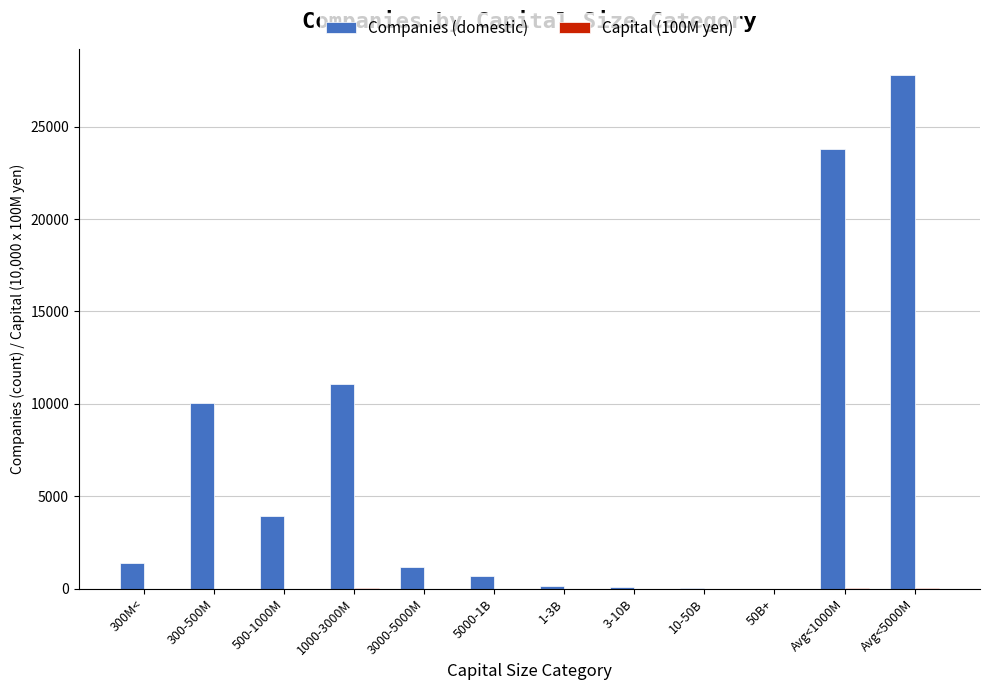

Is it true that Companies (domestic) equals 18951.3 at 1000-3000M?

False